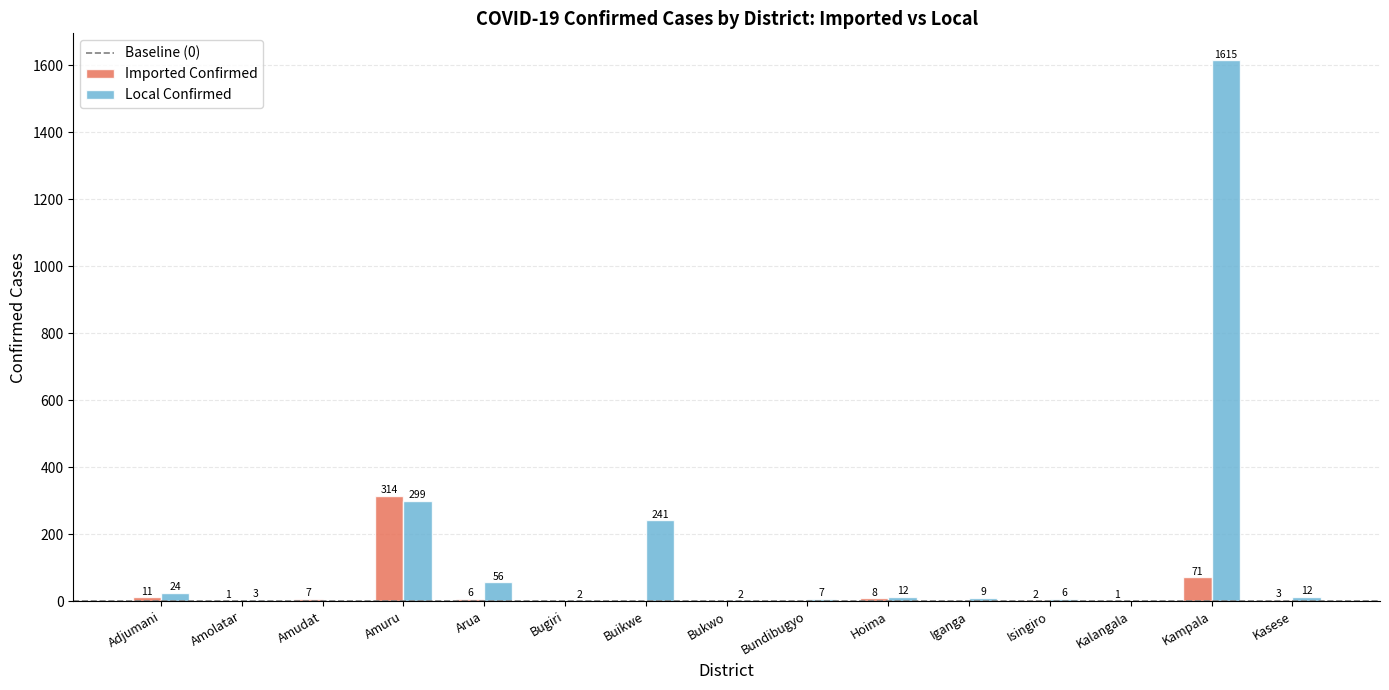

At which label is Local Confirmed closest to 807?

Amuru